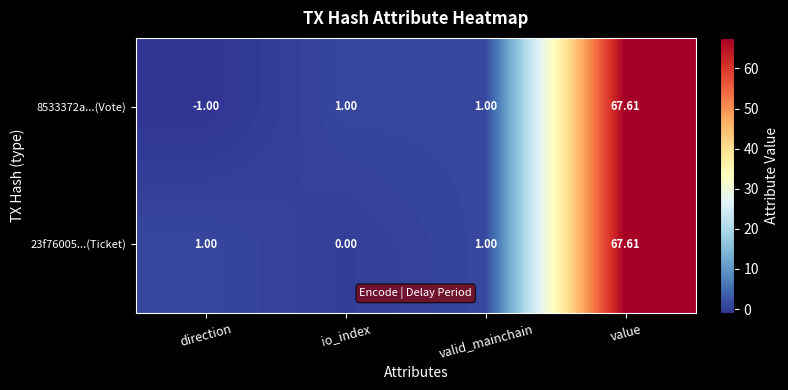

Is the value of 8533372a...(Vote) at value greater than the value of 23f76005...(Ticket) at direction?

Yes